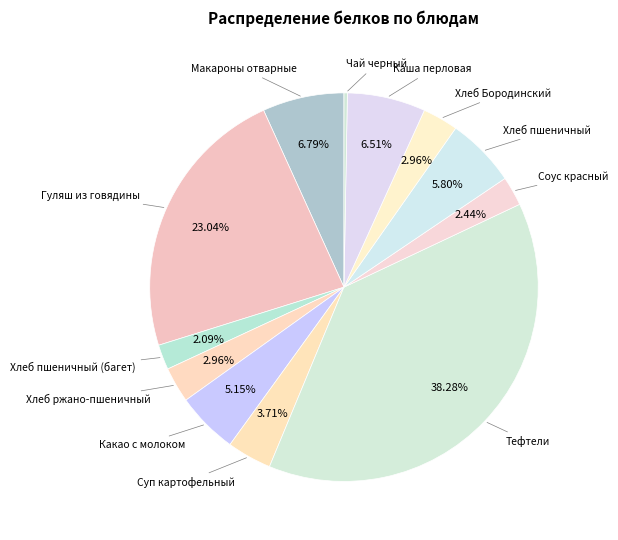

Rank the categories by value from lowest to highest.

Чай черный, Хлеб пшеничный (багет), Соус красный, Хлеб ржано-пшеничный, Хлеб Бородинский, Суп картофельный, Какао с молоком, Хлеб пшеничный, Каша перловая, Макароны отварные, Гуляш из говядины, Тефтели